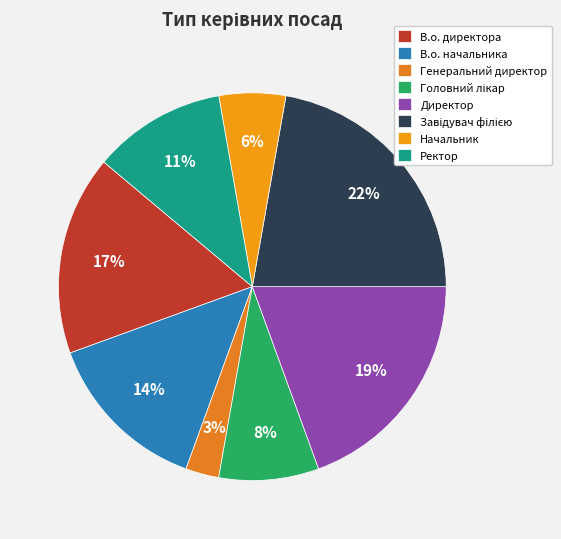

To the nearest percent, what portion does Генеральний директор represent?

3%